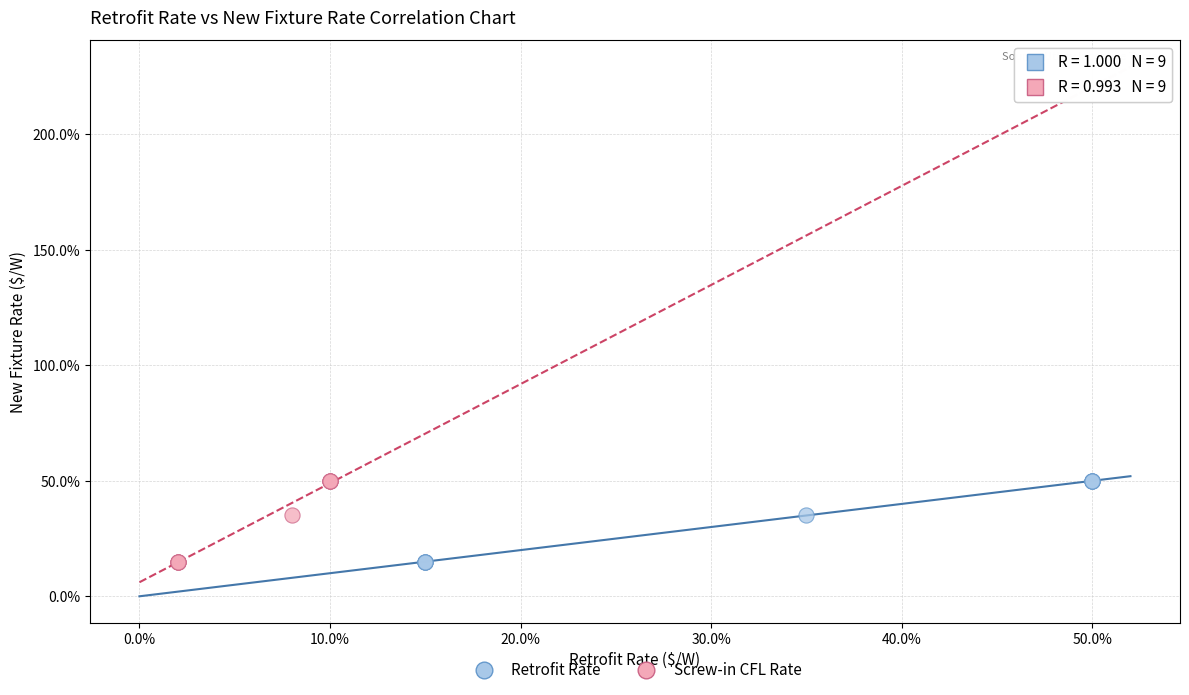

What are all the series names shown in the legend?

Retrofit Rate, Screw-in CFL Rate